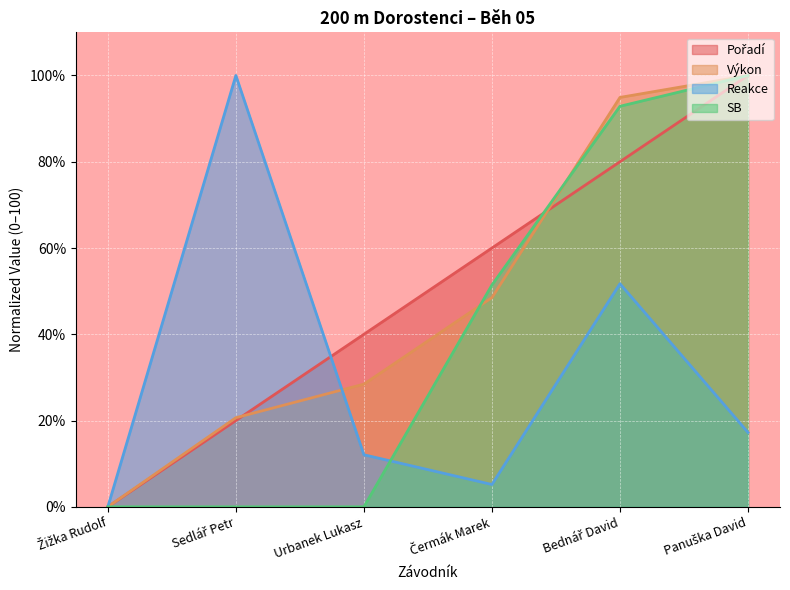

What is the label of the 6th point from the left?

Panuška David